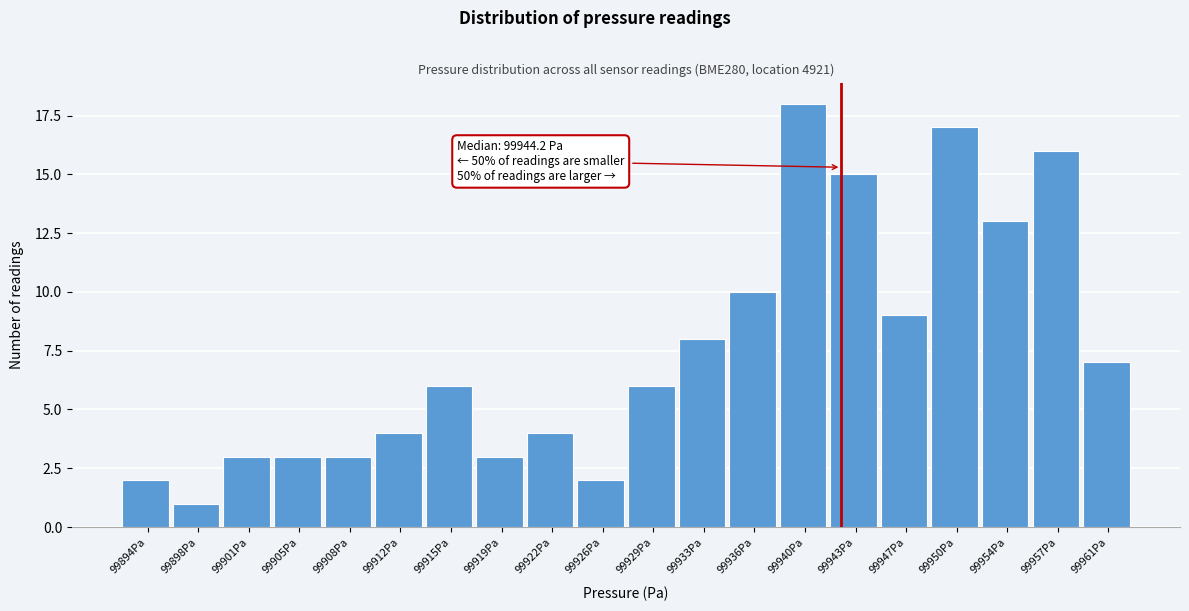

Reading left to right, list all the values displayed in this chart.

2	1	3	3	3	4	6	3	4	2	6	8	10	18	15	9	17	13	16	7